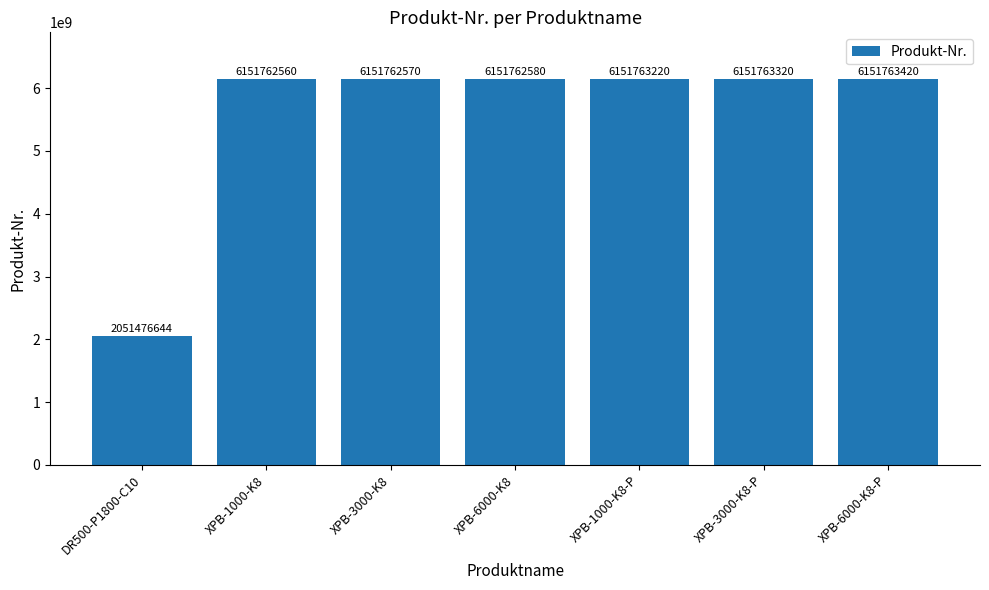

What is the change in value from XPB-3000-K8-P to XPB-6000-K8-P?

+100